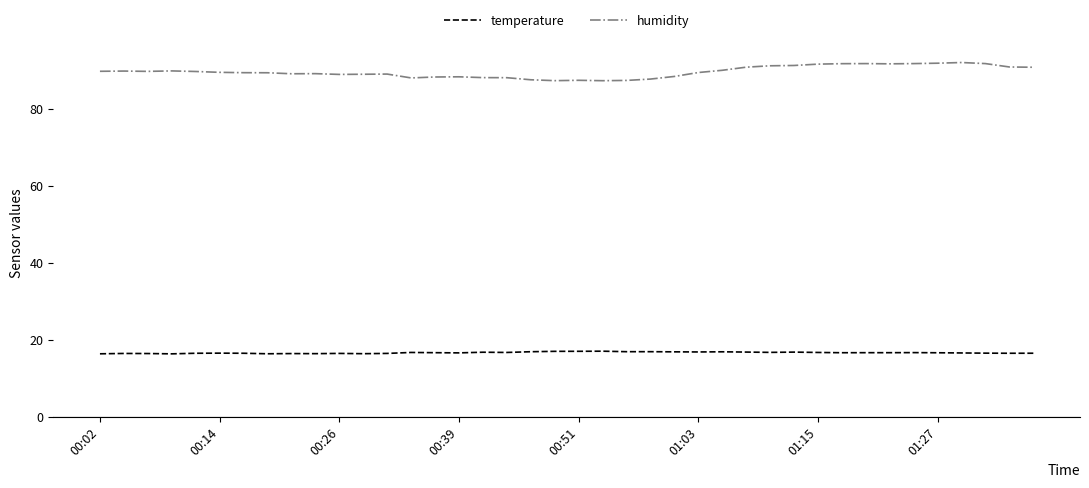

What is the minimum value for temperature?

16.5